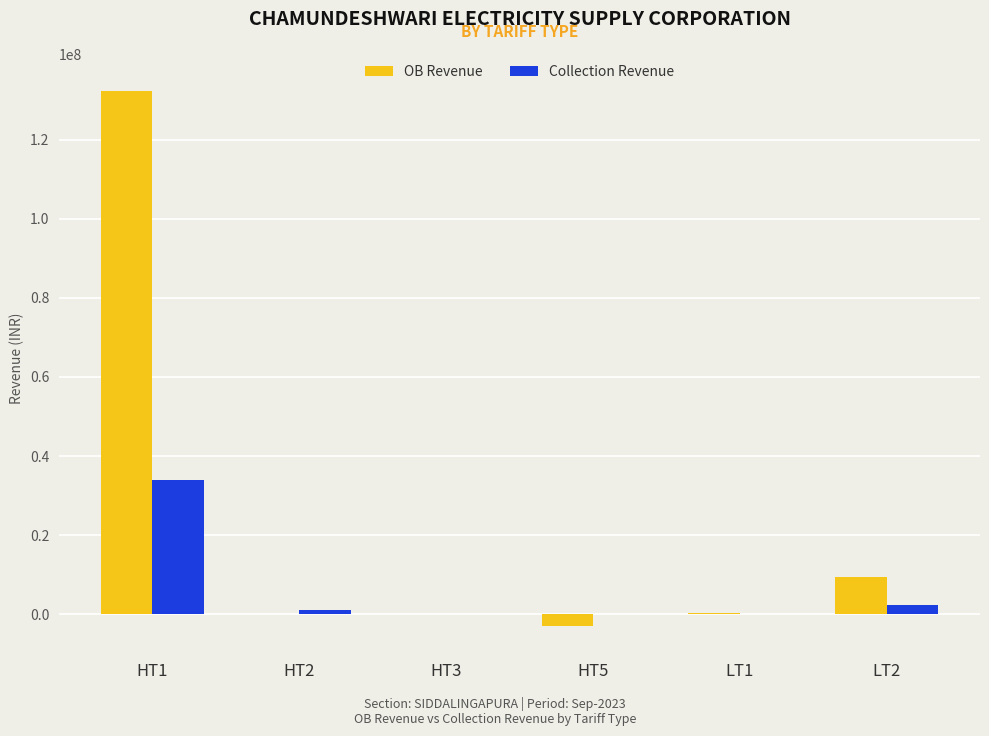

Does the chart contain stacked bars?

No